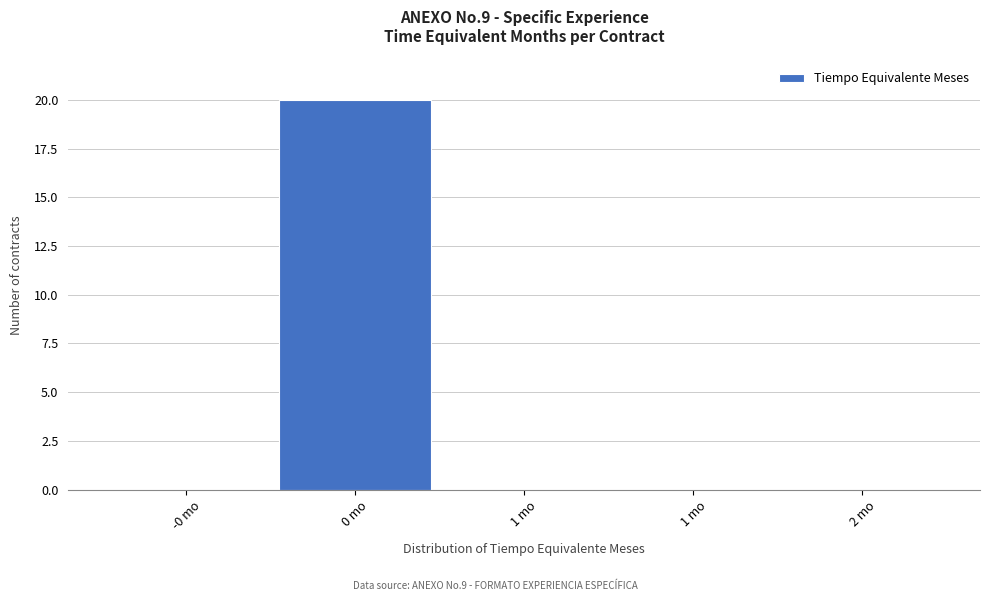

How many series are shown in this chart?

1